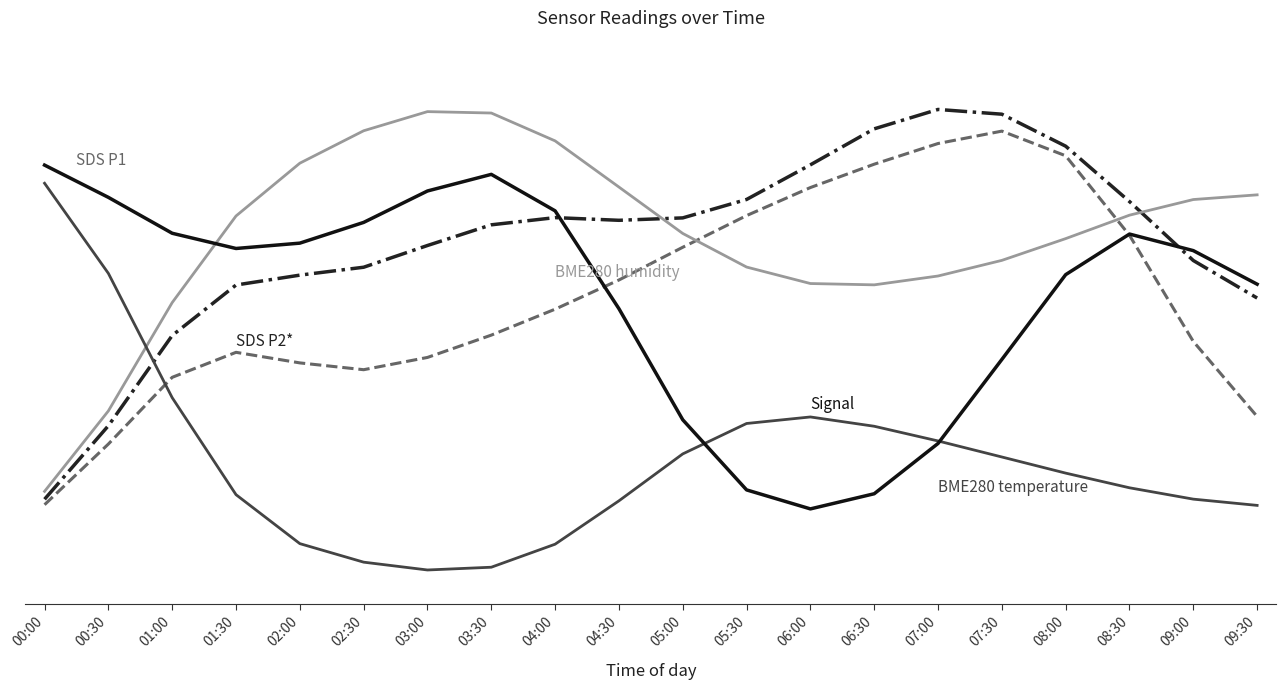

Reading left to right, list all the values displayed in this chart.

SDS_P1: 00:00=15.4	00:30=27.8	01:00=41.5	01:30=46.6	02:00=44.5	02:30=43.1	03:00=45.6	03:30=50.2	04:00=55.5	04:30=61.5	05:00=68.2	05:30=74.7	06:00=80.4	06:30=85.2	07:00=89.5	07:30=92.0	08:00=87.0	08:30=70.6	09:00=48.9	09:30=33.5
SDS_P2: 00:00=16.5	00:30=31.6	01:00=50.1	01:30=60.5	02:00=62.5	02:30=64.1	03:00=68.6	03:30=72.8	04:00=74.3	04:30=73.7	05:00=74.2	05:30=78.0	06:00=85.1	06:30=92.5	07:00=96.5	07:30=95.5	08:00=88.9	08:30=77.6	09:00=65.5	09:30=57.8
BME280_humidity: 00:00=18.1	00:30=34.6	01:00=56.9	01:30=74.6	02:00=85.4	02:30=92.1	03:00=96.0	03:30=95.7	04:00=90.0	04:30=80.5	05:00=71.0	05:30=64.1	06:00=60.8	06:30=60.5	07:00=62.3	07:30=65.5	08:00=70.0	08:30=74.8	09:00=78.0	09:30=78.9
BME280_temperature: 00:00=81.3	00:30=62.8	01:00=37.3	01:30=17.5	02:00=7.4	02:30=3.6	03:00=2.0	03:30=2.6	04:00=7.3	04:30=16.2	05:00=25.8	05:30=32.1	06:00=33.4	06:30=31.5	07:00=28.5	07:30=25.2	08:00=21.9	08:30=18.9	09:00=16.5	09:30=15.3
Signal: 00:00=85.0	00:30=78.4	01:00=71.1	01:30=67.9	02:00=69.0	02:30=73.3	03:00=79.7	03:30=83.1	04:00=75.7	04:30=55.6	05:00=32.8	05:30=18.4	06:00=14.5	06:30=17.6	07:00=28.0	07:30=45.2	08:00=62.6	08:30=70.9	09:00=67.5	09:30=60.6